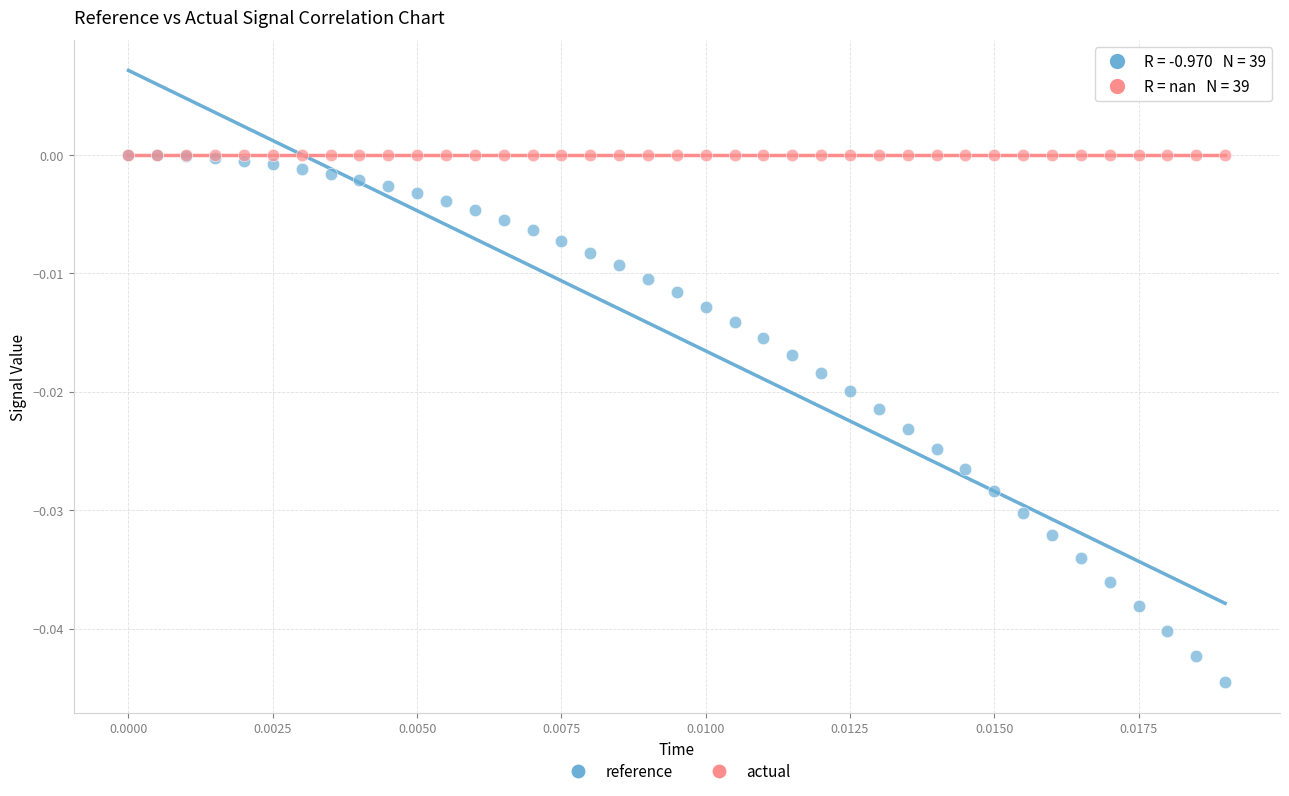

What are all the series names shown in the legend?

reference, actual